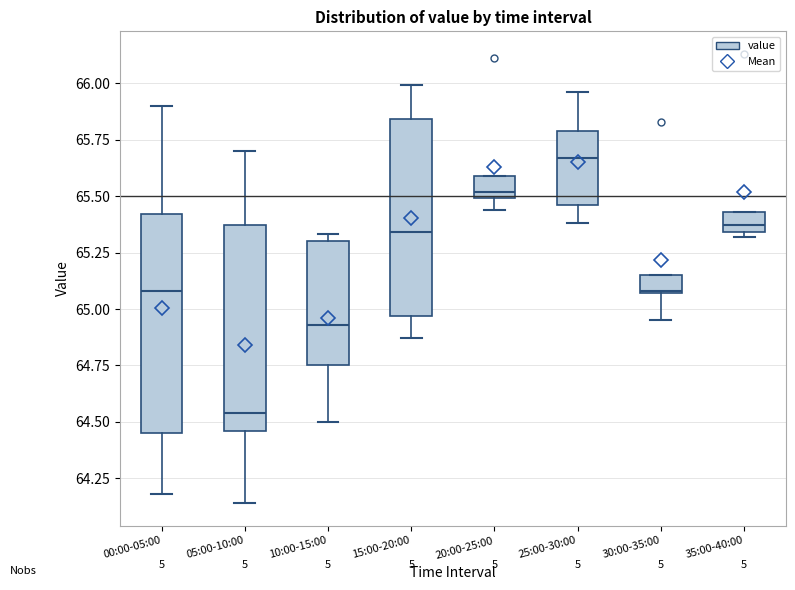

Reading left to right, read every box against the y-axis: the position of its median line, the range the box covers, and the ends of its whiskers. The values are not printed on the chart, so give them approximately, as read against the axis.

00:00-05:00: median 65.10, box 64.45 to 65.40, whiskers 64.20 to 65.90
05:00-10:00: median 64.55, box 64.45 to 65.35, whiskers 64.15 to 65.70
10:00-15:00: median 64.95, box 64.75 to 65.30, whiskers 64.50 to 65.35
15:00-20:00: median 65.35, box 64.95 to 65.85, whiskers 64.85 to 66.00
20:00-25:00: median 65.50 (just above the box's lower edge), box 65.50 to 65.60, whiskers 65.45 to 65.60
25:00-30:00: median 65.65, box 65.45 to 65.80, whiskers 65.40 to 65.95
30:00-35:00: median 65.10, box 65.05 to 65.15, whiskers 64.95 to 65.15
35:00-40:00: median 65.35 (just above the box's lower edge), box 65.35 to 65.45, whiskers 65.30 to 65.45